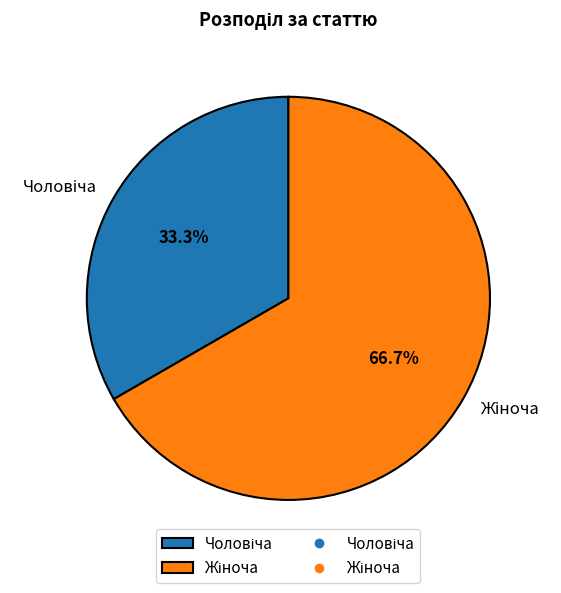

How many segments does this pie chart have?

2